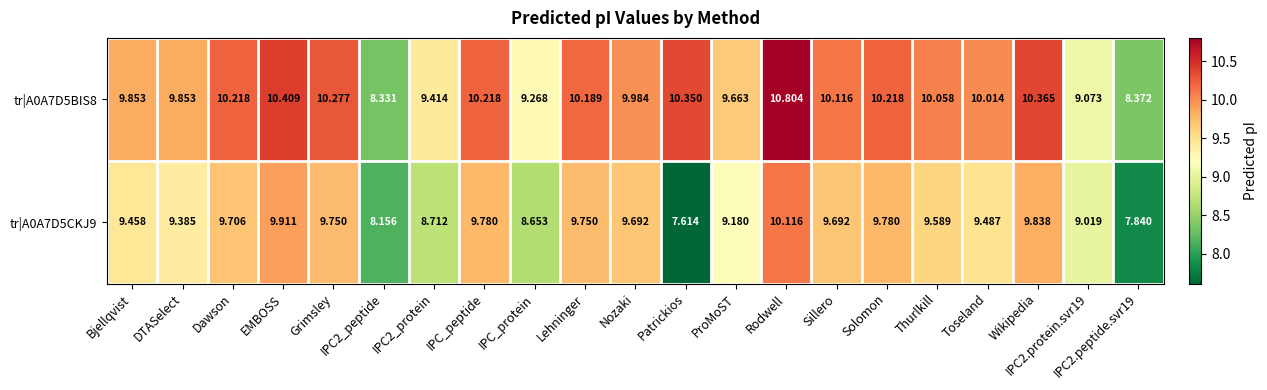

Is the value of tr|A0A7D5BIS8 at Patrickios greater than the value of tr|A0A7D5CKJ9 at DTASelect?

Yes